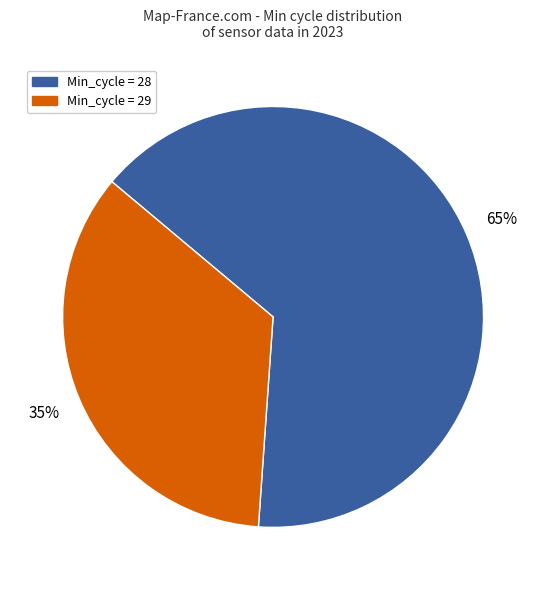

To the nearest percent, what is the average slice percentage?

50%